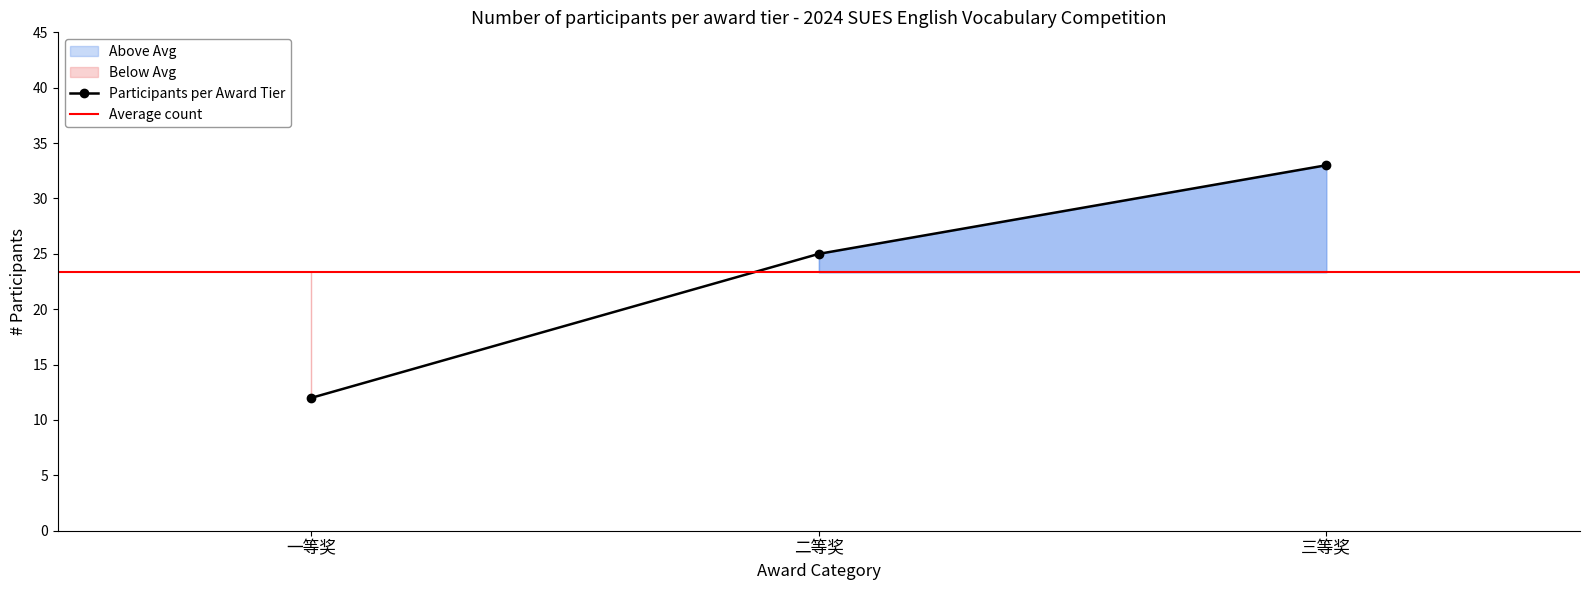

How many lines are shown in the chart?

1